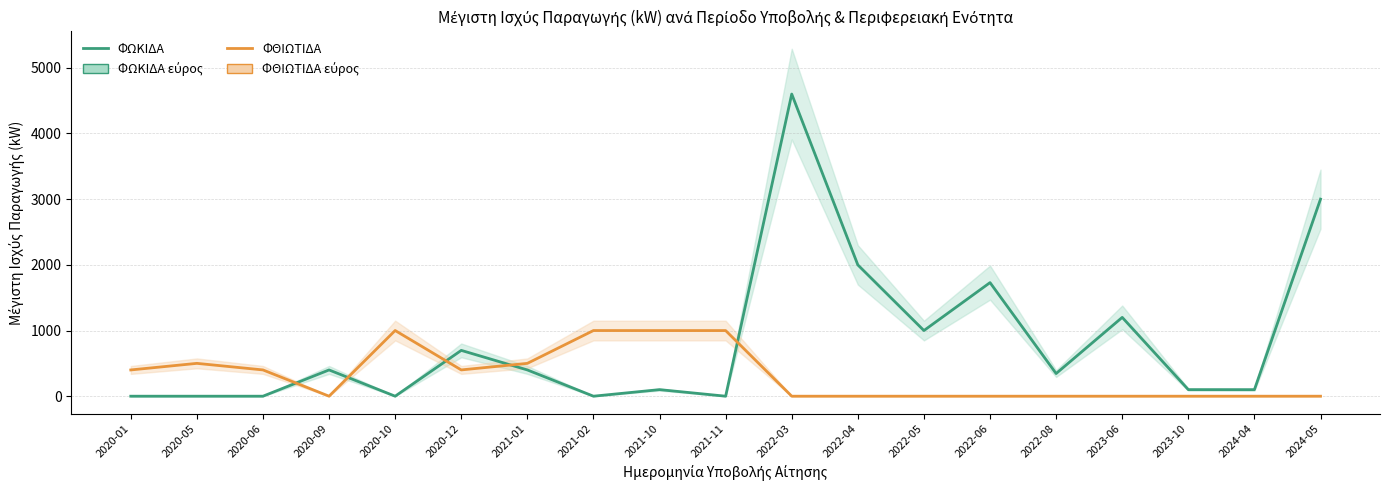

At which category is the sum across all series the highest?

2022-03